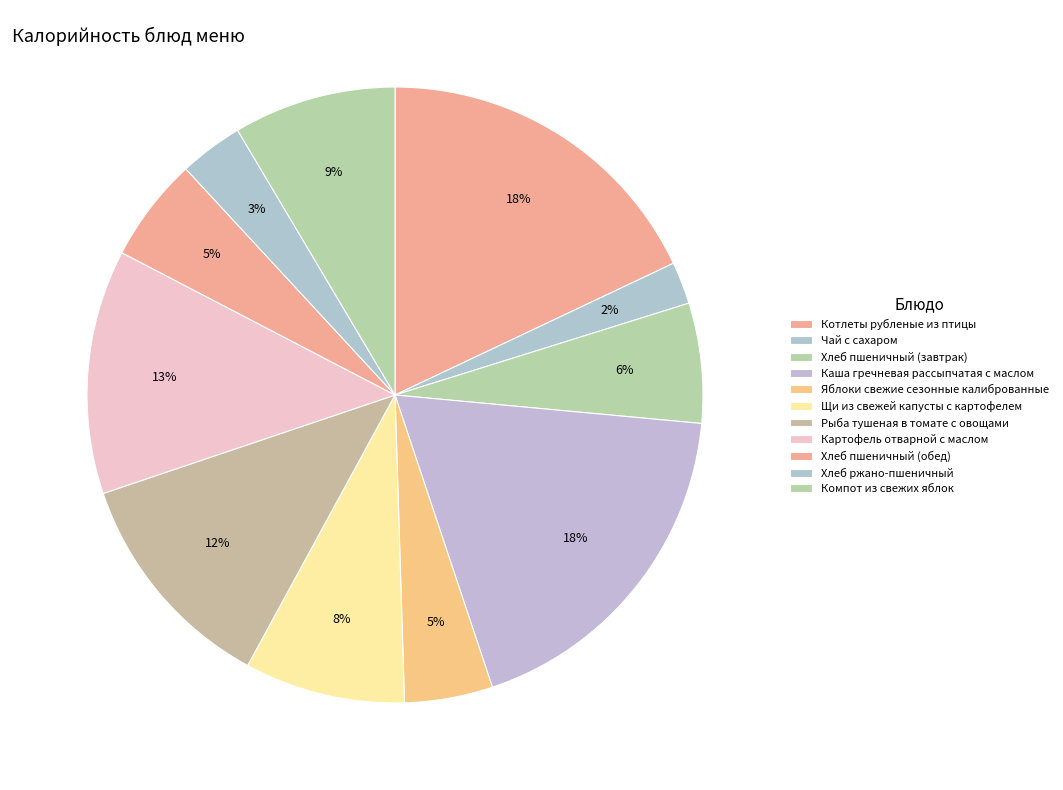

How many segments does this pie chart have?

11